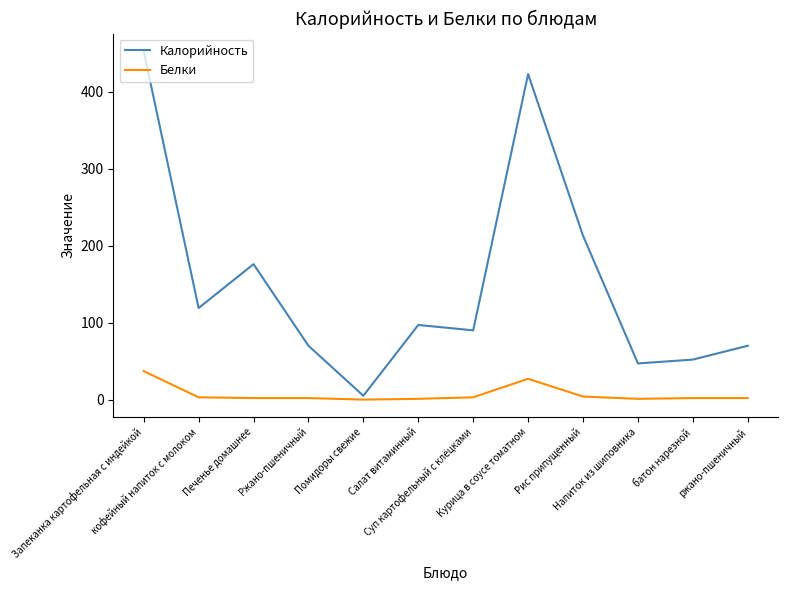

Where is Белки nearest to the value 18?

Курица в соусе томатном